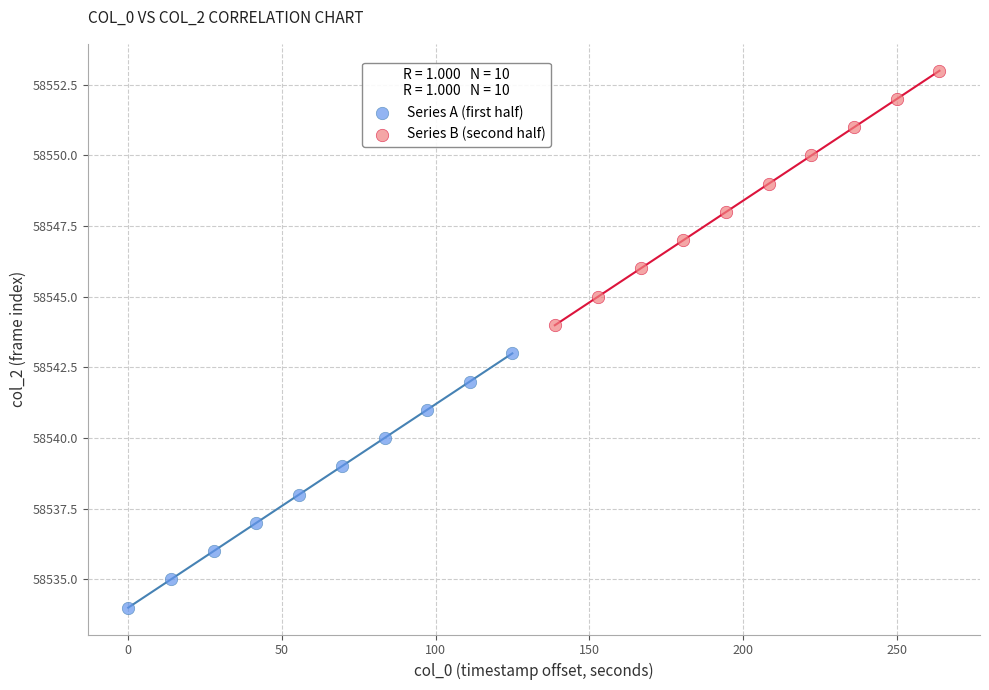

Which series contains the lowest Y value?

Series A (first half)